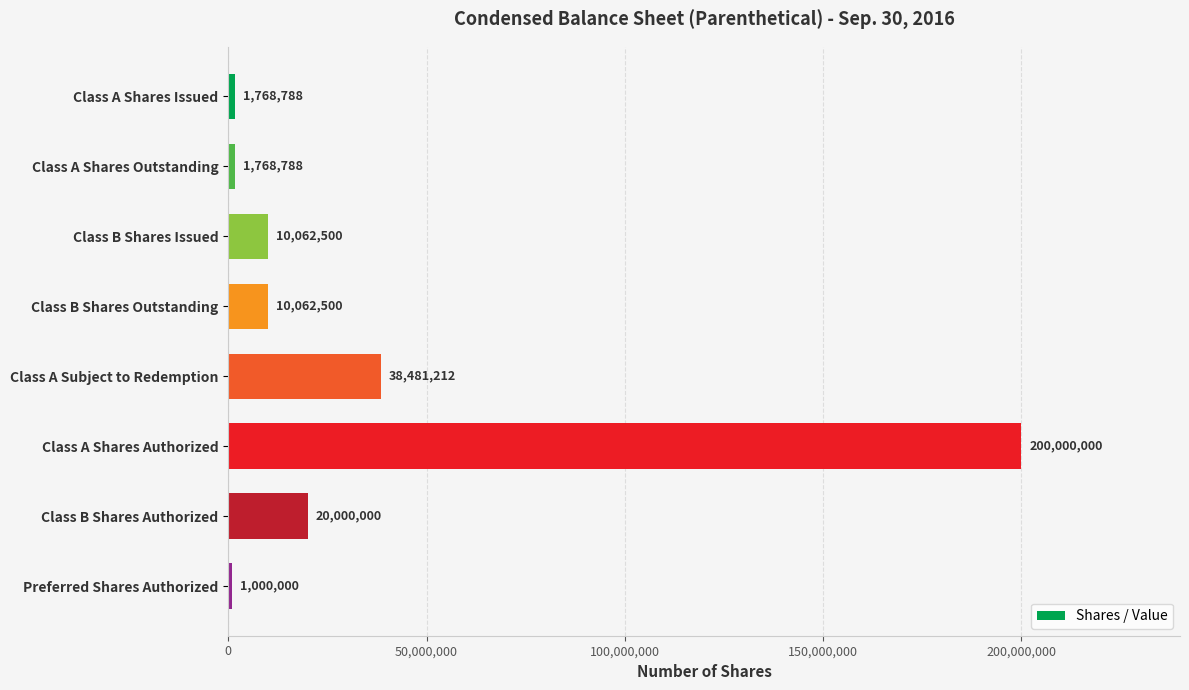

What is the difference between the maximum and minimum values?

199000000